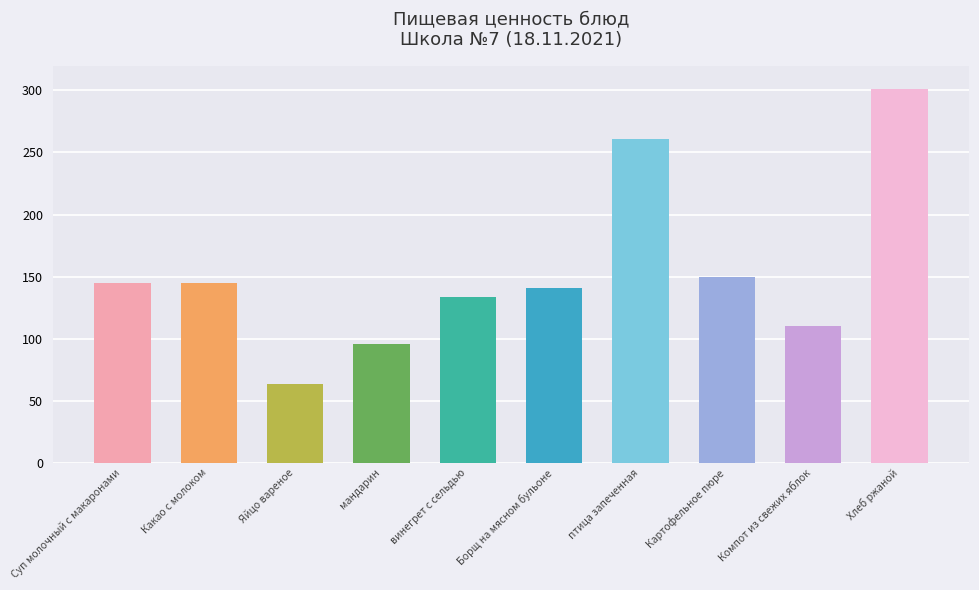

What is the label of the 10th bar from the right?

Суп молочный с макаронами